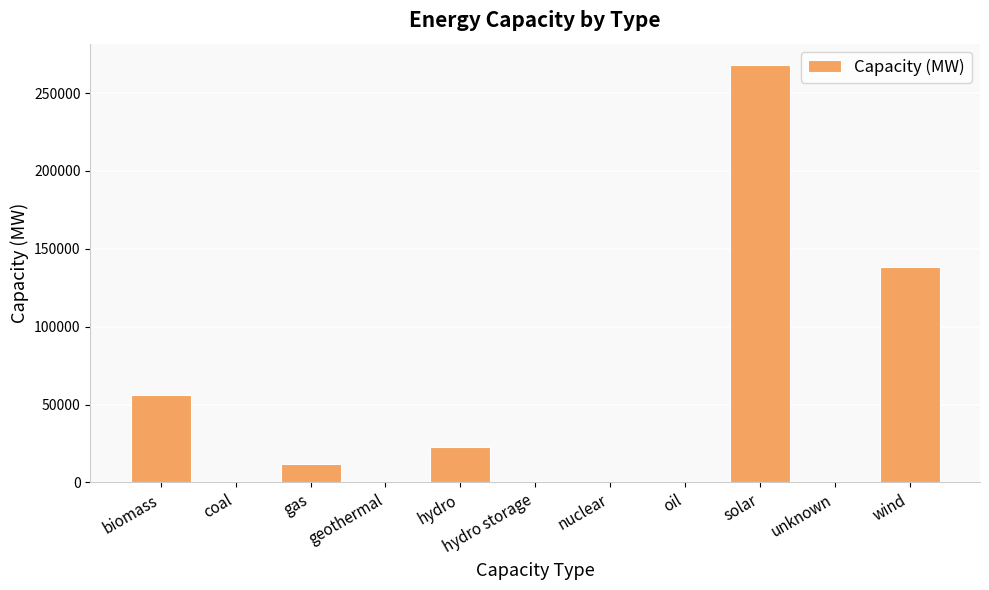

Which has a higher value, hydro storage or solar?

solar